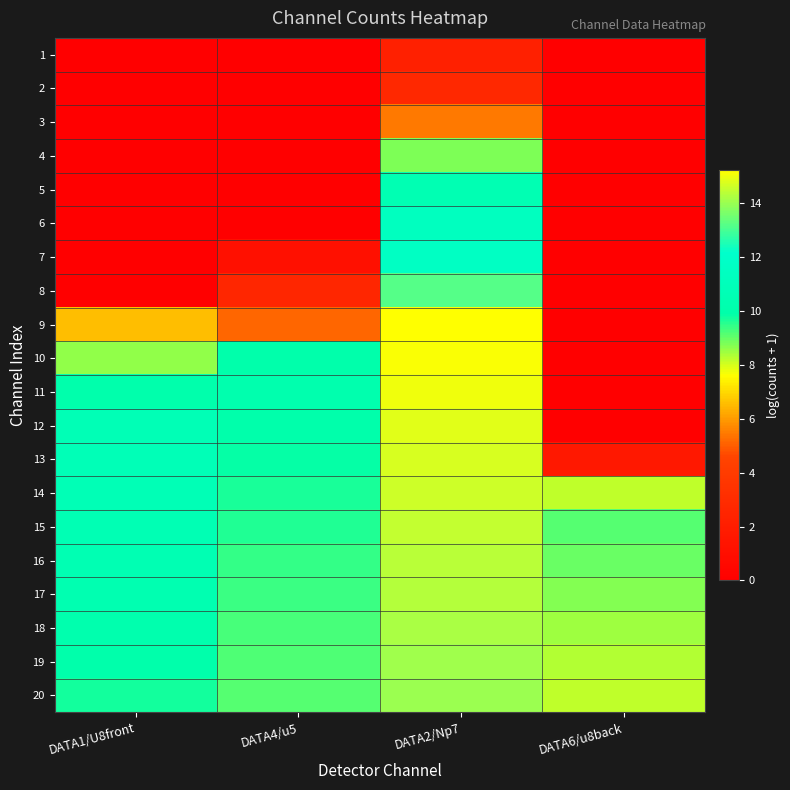

Which series changed the most between DATA2/Np7 and DATA6/u8back?

9